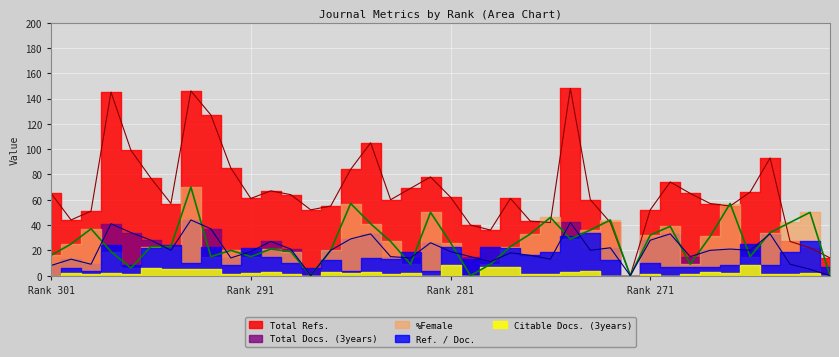

True or false: Total Docs. (3years) has a value of 34 at 297.

True